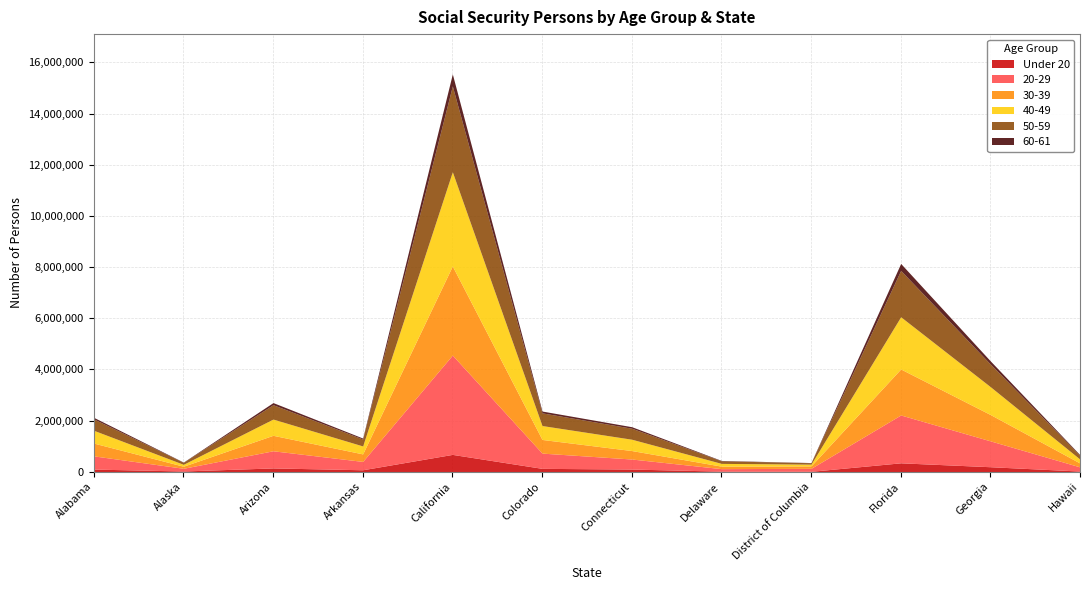

What are all the series names shown in the legend?

Under 20, 20-29, 30-39, 40-49, 50-59, 60-61